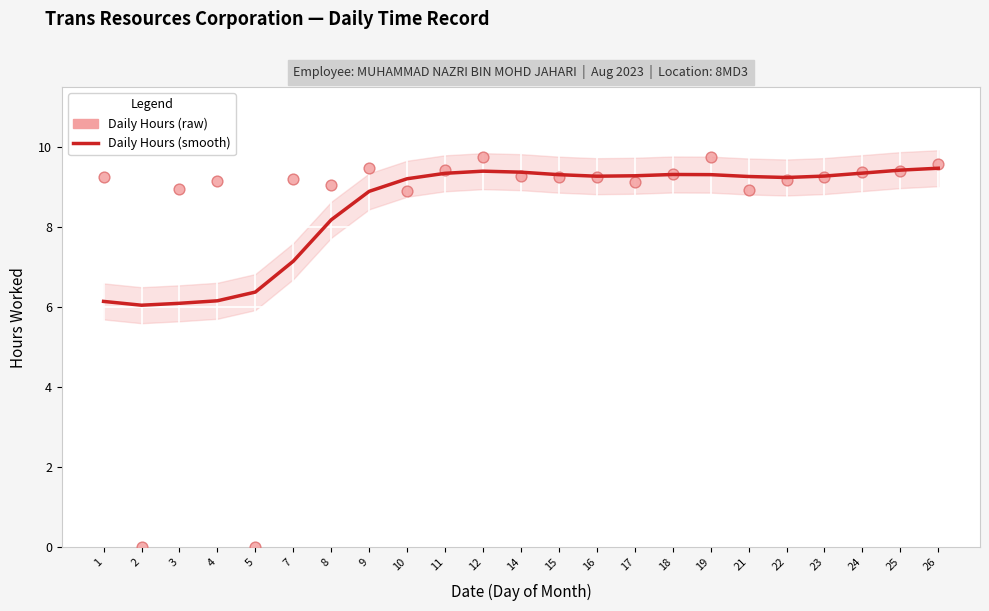

What is the total value across all series at 9?

18.4